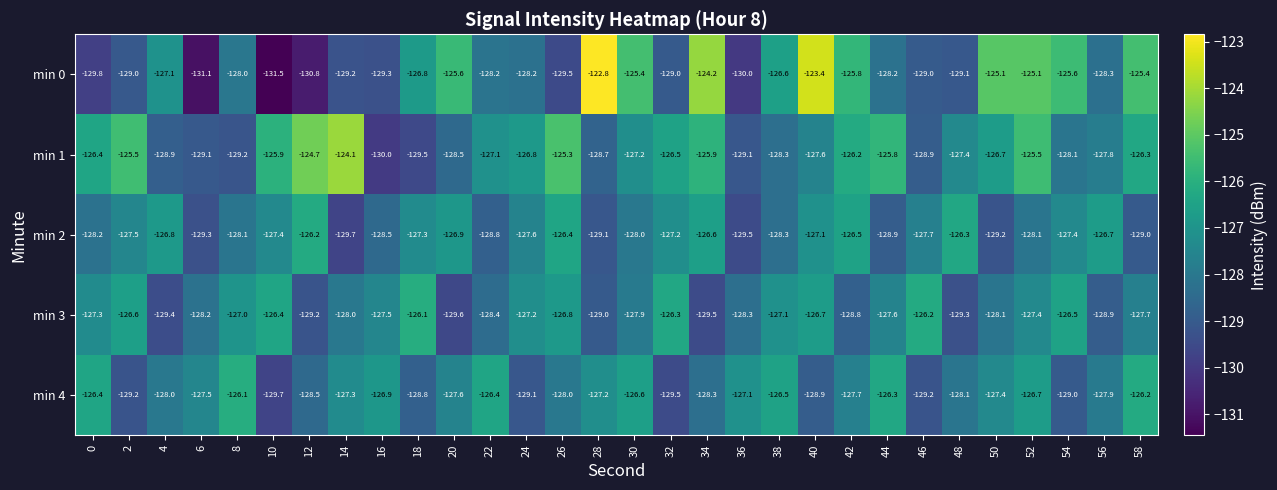

At 40, list the series in order from smallest to largest.

min 4, min 1, min 2, min 3, min 0